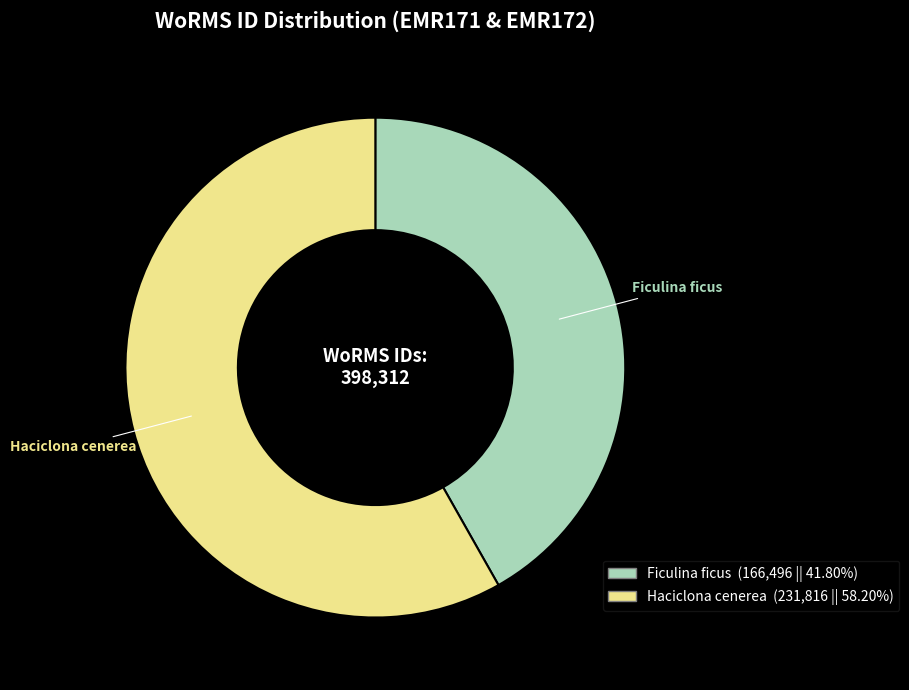

The Ficulina ficus slice represents 48% of the pie. True or false?

False